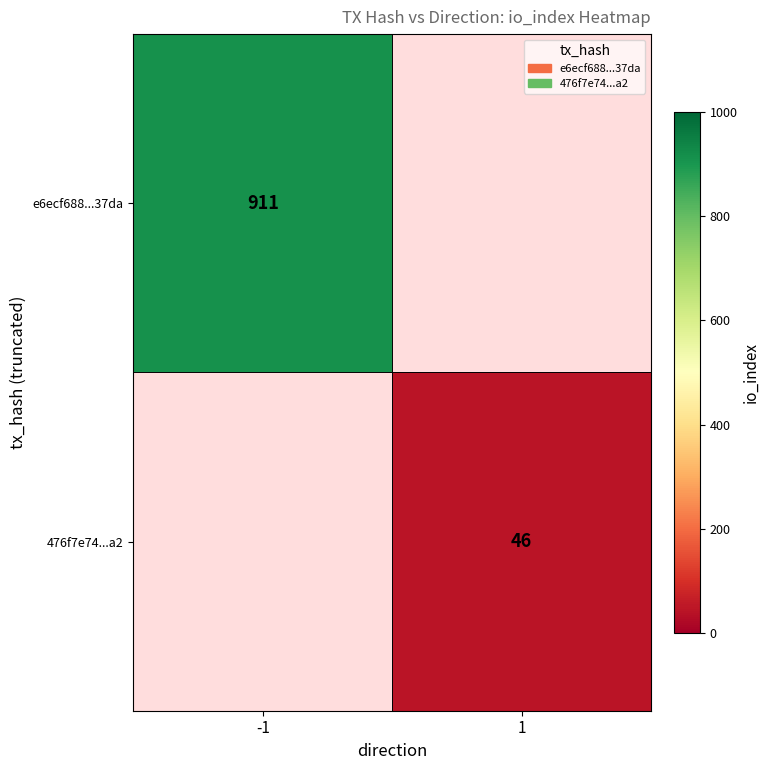

True or false: 476f7e74...a2 has a value of 46 at 1.

True